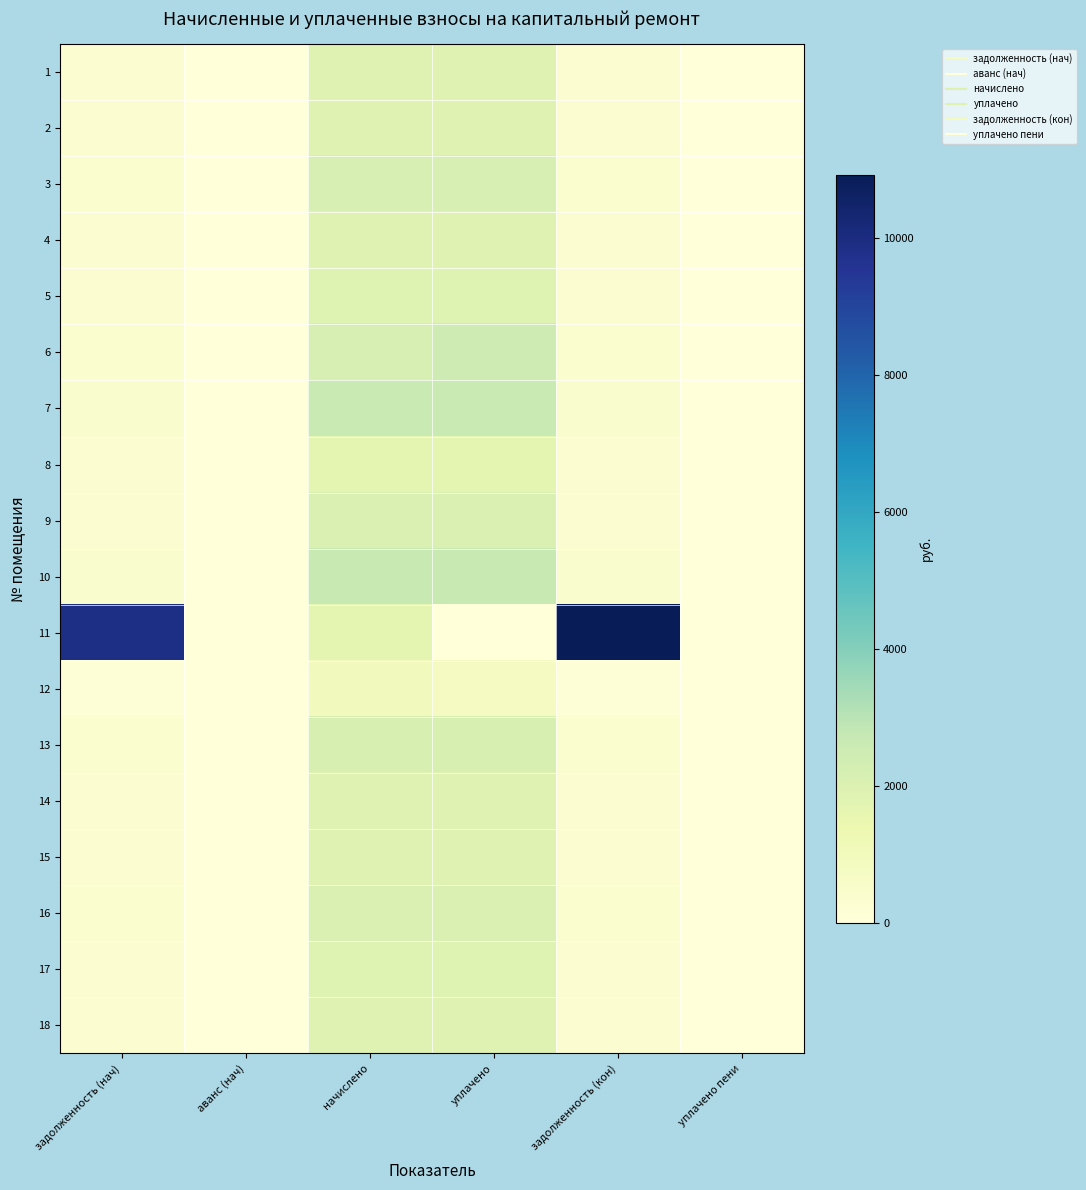

Reading left to right, transcribe all the data shown in this chart.

1: задолженность (нач)=310.3	аванс (нач)=0.0	начислено=1861.9	уплачено=1861.9	задолженность (кон)=310.3	уплачено пени=0.0
2: задолженность (нач)=311.0	аванс (нач)=0.0	начислено=1866.2	уплачено=1866.2	задолженность (кон)=311.0	уплачено пени=0.0
3: задолженность (нач)=357.8	аванс (нач)=0.0	начислено=2147.0	уплачено=2147.0	задолженность (кон)=357.8	уплачено пени=0.0
4: задолженность (нач)=310.3	аванс (нач)=0.0	начислено=1861.9	уплачено=1861.9	задолженность (кон)=310.3	уплачено пени=0.0
5: задолженность (нач)=316.8	аванс (нач)=0.0	начислено=1900.8	уплачено=1900.8	задолженность (кон)=316.8	уплачено пени=0.0
6: задолженность (нач)=357.1	аванс (нач)=0.0	начислено=2142.7	уплачено=2499.8	задолженность (кон)=357.1	уплачено пени=0.0
7: задолженность (нач)=440.6	аванс (нач)=0.0	начислено=2643.8	уплачено=2643.8	задолженность (кон)=440.6	уплачено пени=0.0
8: задолженность (нач)=282.2	аванс (нач)=0.0	начислено=1693.4	уплачено=1693.4	задолженность (кон)=282.2	уплачено пени=0.0
9: задолженность (нач)=341.3	аванс (нач)=0.0	начислено=2047.7	уплачено=2047.7	задолженность (кон)=341.3	уплачено пени=0.0
10: задолженность (нач)=441.4	аванс (нач)=0.0	начислено=2648.2	уплачено=2648.2	задолженность (кон)=441.4	уплачено пени=0.2
11: задолженность (нач)=9886.4	аванс (нач)=0.0	начислено=1689.1	уплачено=0.0	задолженность (кон)=10926.2	уплачено пени=0.0
12: задолженность (нач)=167.0	аванс (нач)=0.0	начислено=1002.2	уплачено=835.2	задолженность (кон)=167.0	уплачено пени=0.0
13: задолженность (нач)=353.5	аванс (нач)=0.0	начислено=2121.1	уплачено=2121.1	задолженность (кон)=353.5	уплачено пени=0.0
14: задолженность (нач)=311.8	аванс (нач)=0.0	начислено=1870.6	уплачено=1870.6	задолженность (кон)=311.8	уплачено пени=0.0
15: задолженность (нач)=307.4	аванс (нач)=0.0	начислено=1844.6	уплачено=1844.6	задолженность (кон)=307.4	уплачено пени=0.0
16: задолженность (нач)=347.0	аванс (нач)=0.0	начислено=2082.2	уплачено=2082.2	задолженность (кон)=347.0	уплачено пени=0.0
17: задолженность (нач)=313.9	аванс (нач)=0.0	начислено=1883.5	уплачено=1883.5	задолженность (кон)=313.9	уплачено пени=0.0
18: задолженность (нач)=311.0	аванс (нач)=0.0	начислено=1866.2	уплачено=1866.2	задолженность (кон)=311.0	уплачено пени=0.0